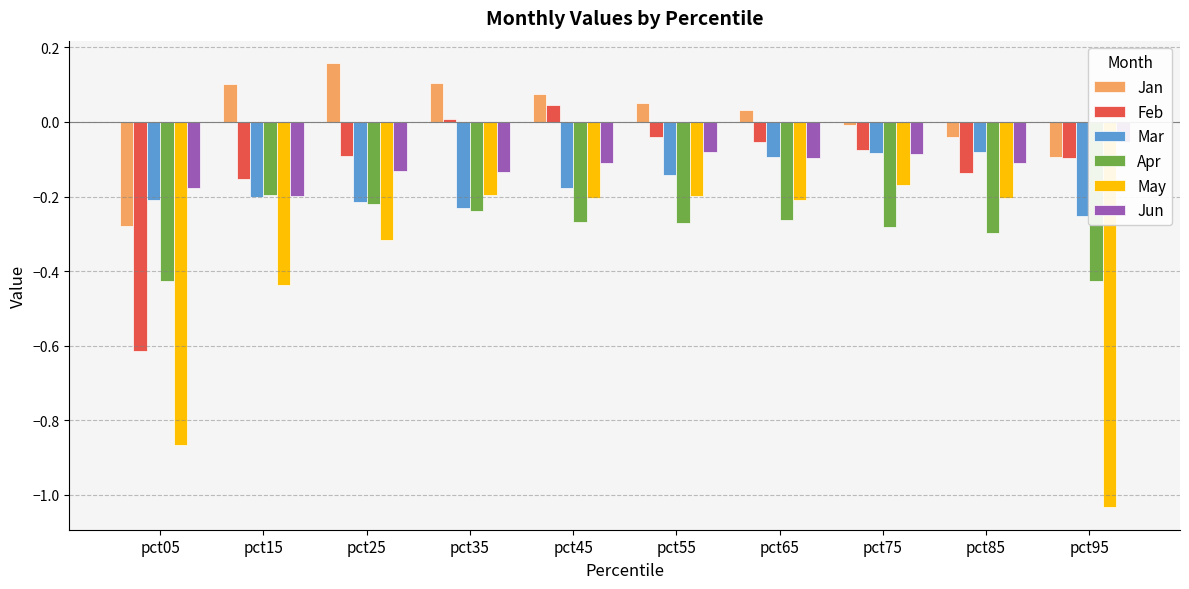

Count the number of data series in this chart.

6